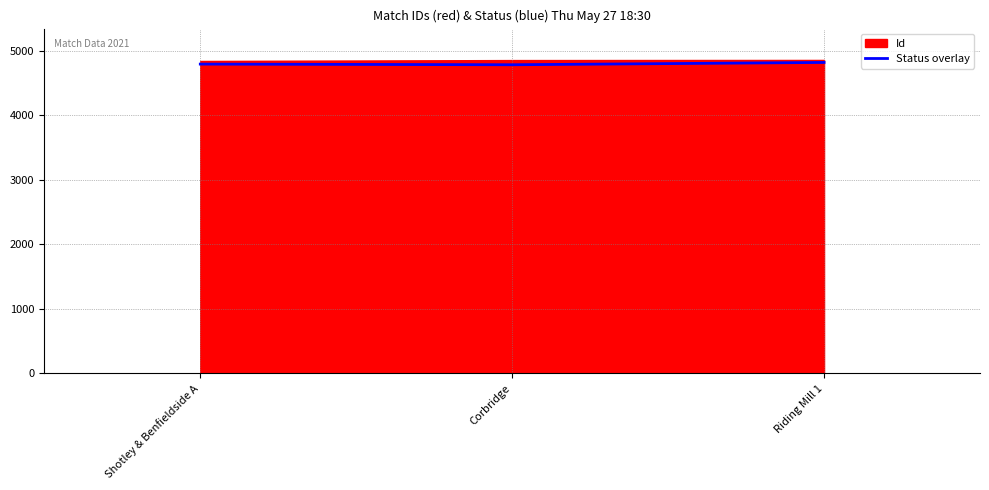

At which category does the chart reach its minimum across all series?

Corbridge